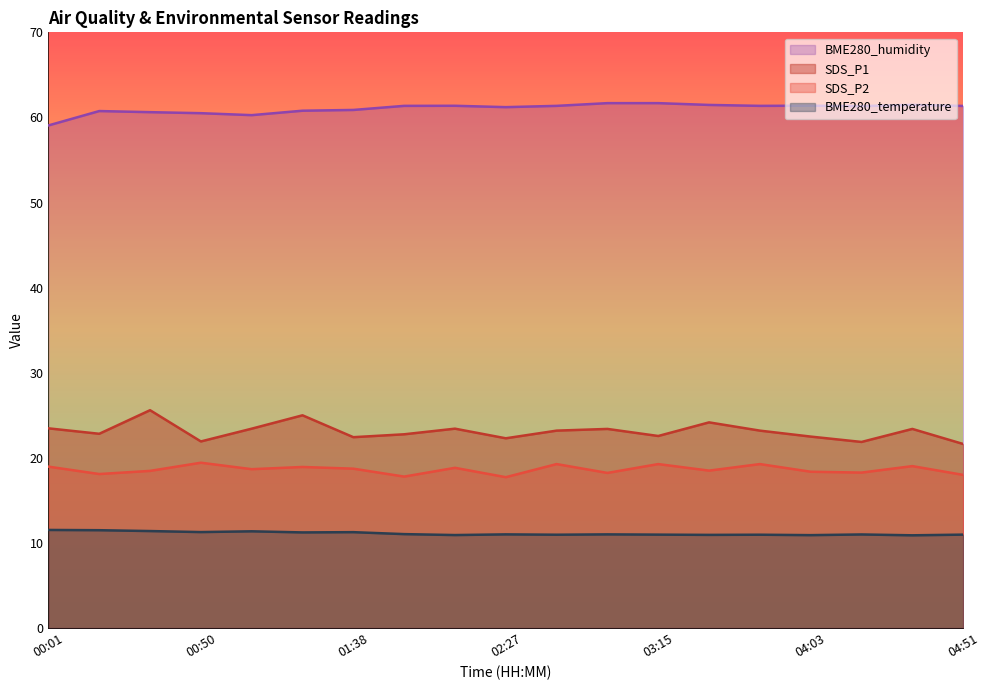

At how many categories does at least one series exceed 56?

19